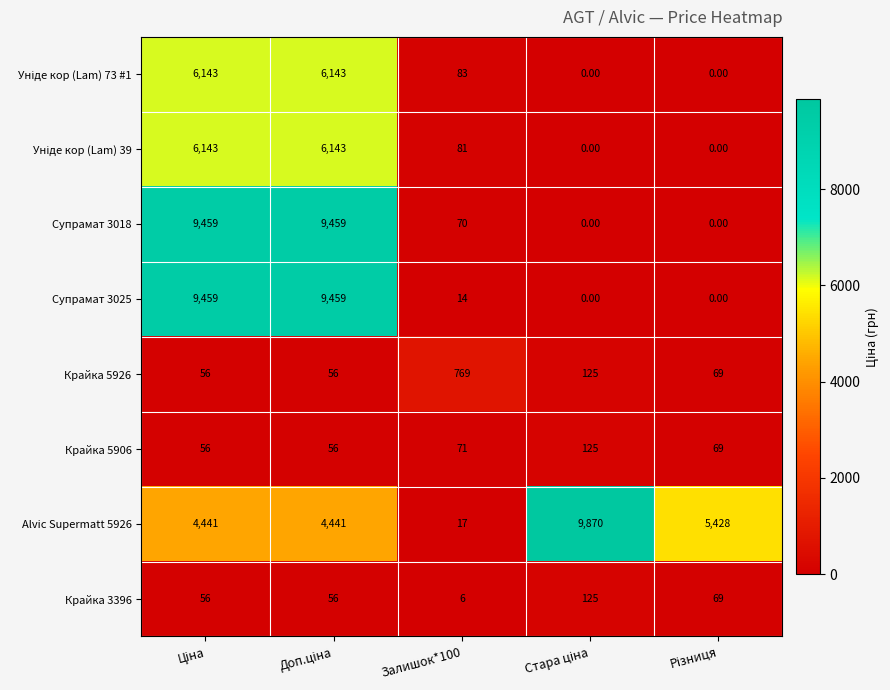

What is the difference between the maximum and second lowest values in the Крайка 3396 series?

69